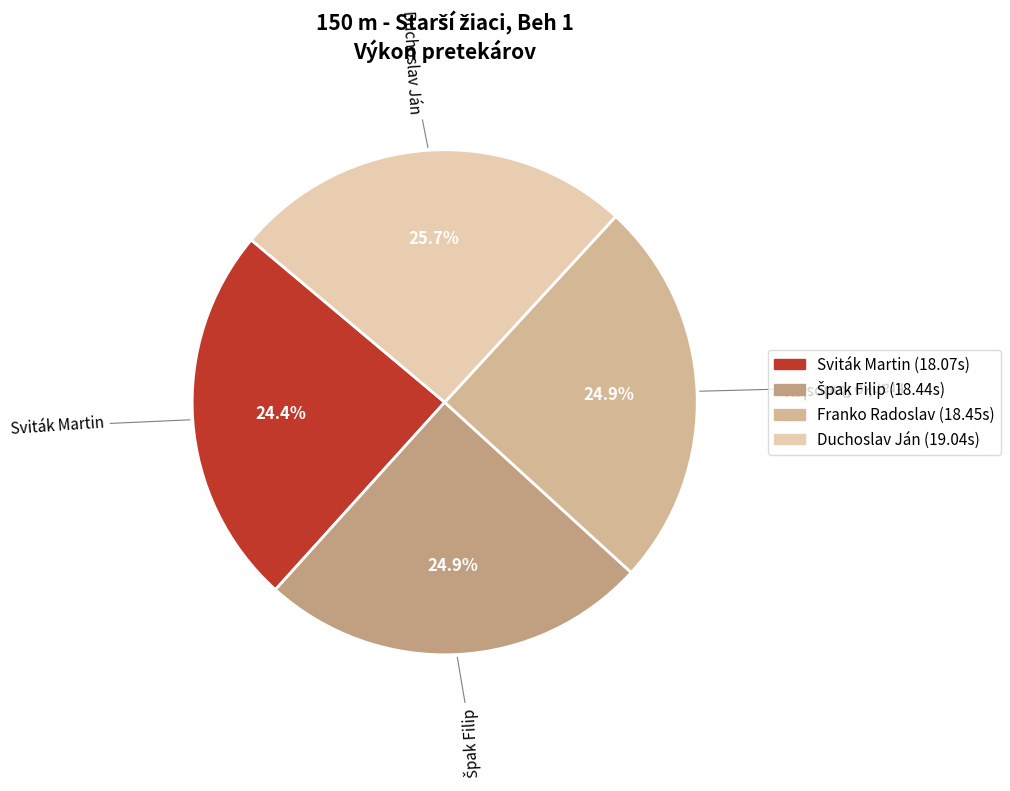

What portion of the pie excludes Sviták Martin?

75.6%